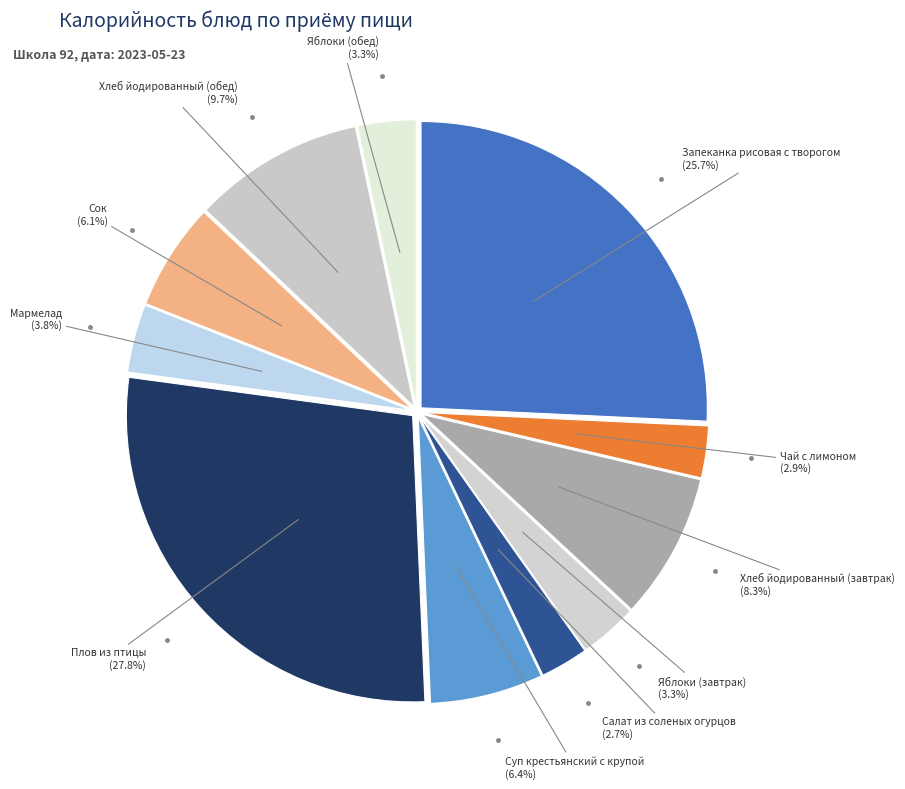

How many slices are in this pie chart?

11